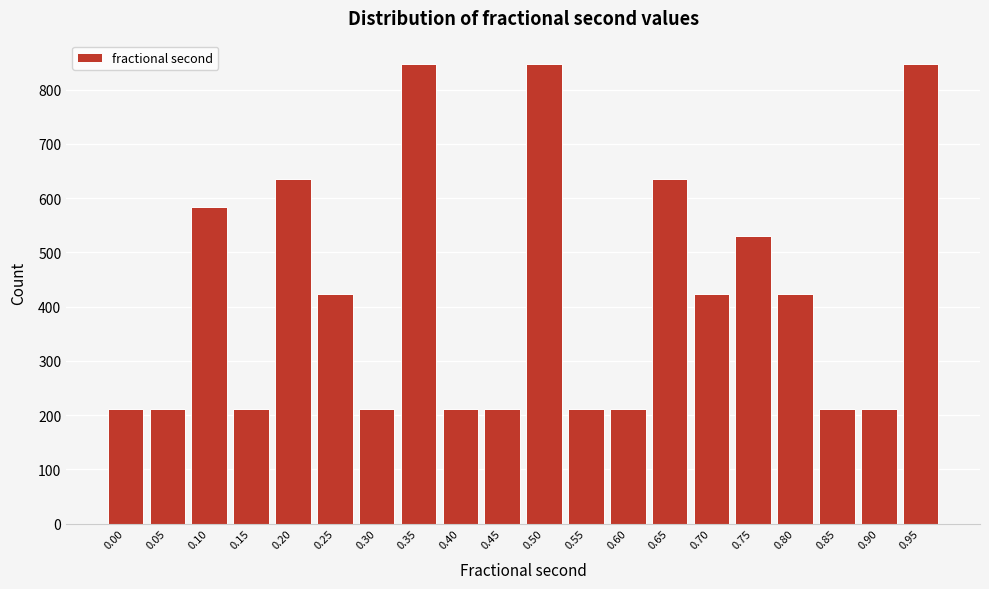

Reading right to left, list all the values displayed in this chart.

848	212	212	424	530	424	636	212	212	848	212	212	848	212	424	636	212	583	212	212